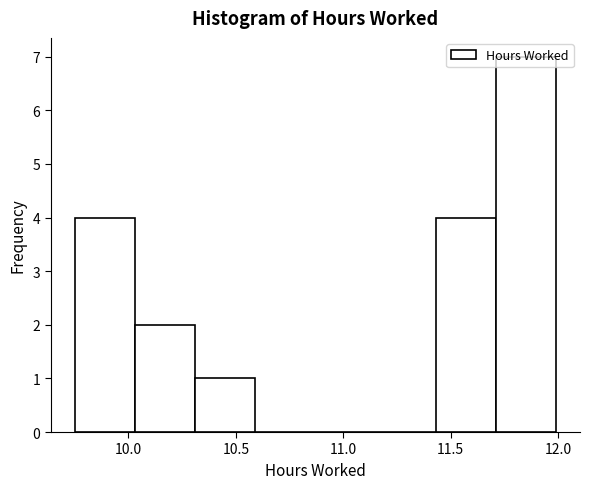

Over which range of the x-axis is the bar tallest?

11.71 to 11.99